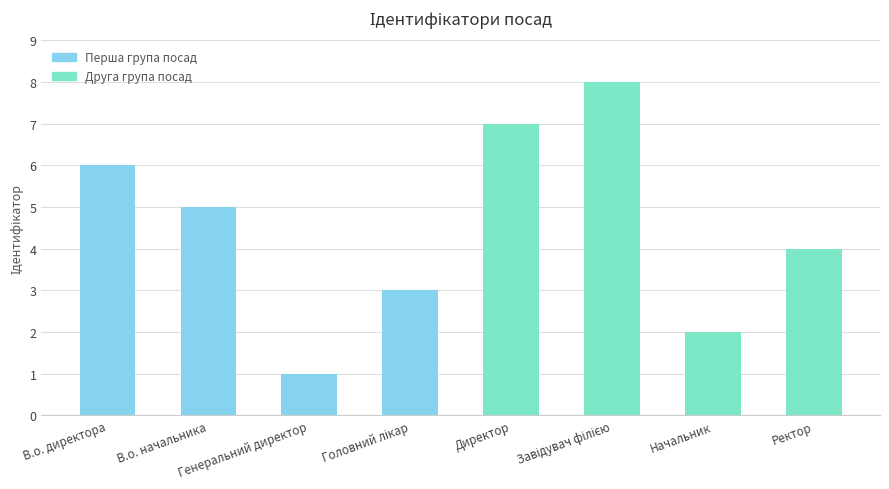

What value does the Перша група посад series have at В.о. начальника?

5